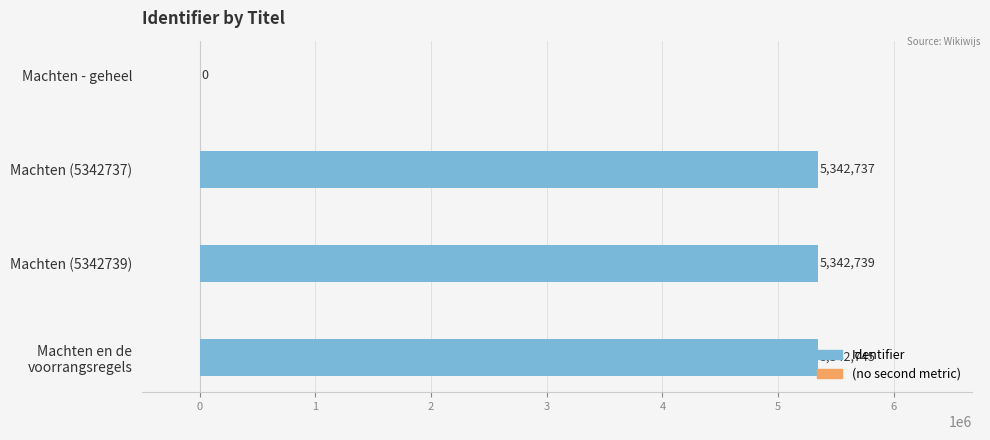

What is the ratio of the value at Machten (5342739) to the value at Machten (5342737)?

1.0